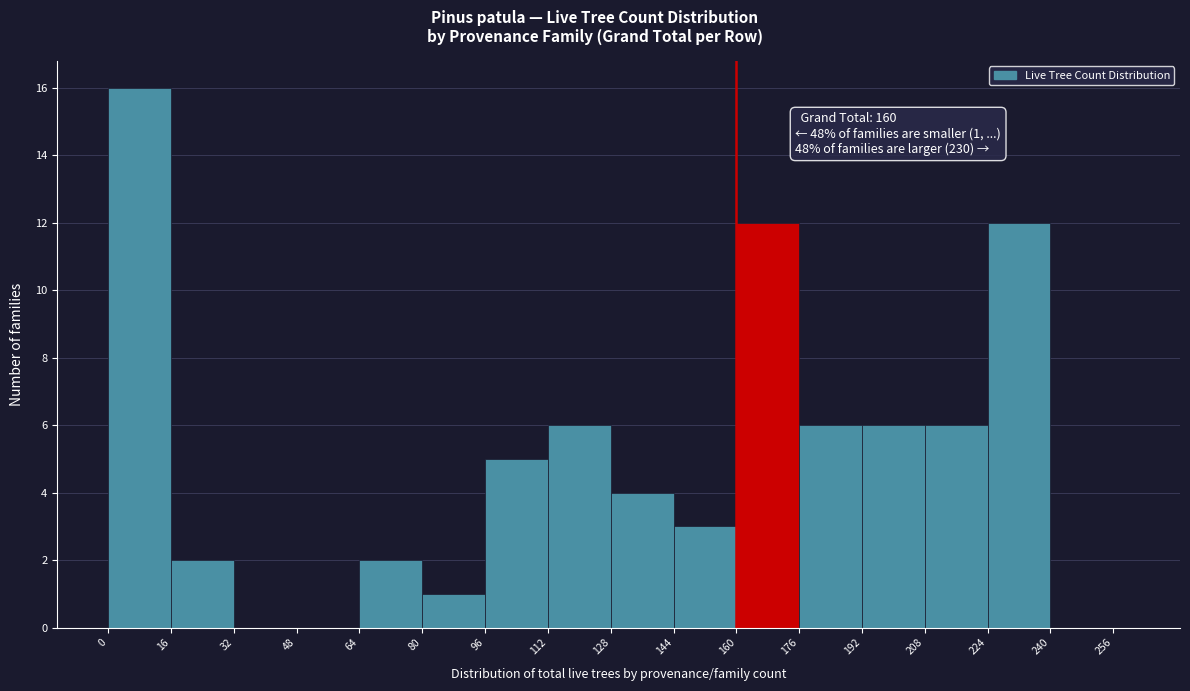

Around what value on the x-axis is the tallest bar? Give the approximate position of its centre, as read against the axis.

8